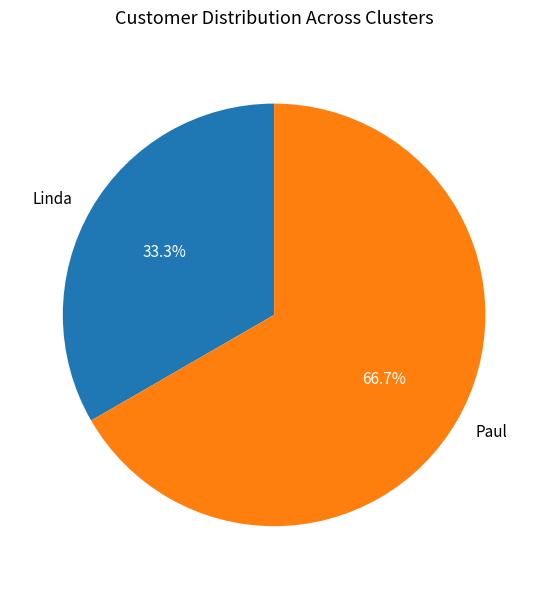

To the nearest percent, what is the difference between the Paul and Linda slice percentages?

33%